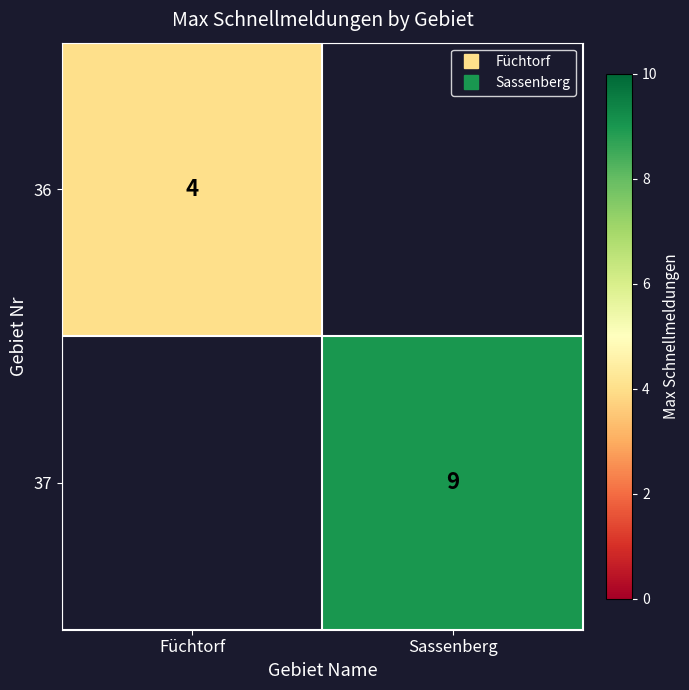

Rank the series by their average value, from lowest to highest.

36, 37